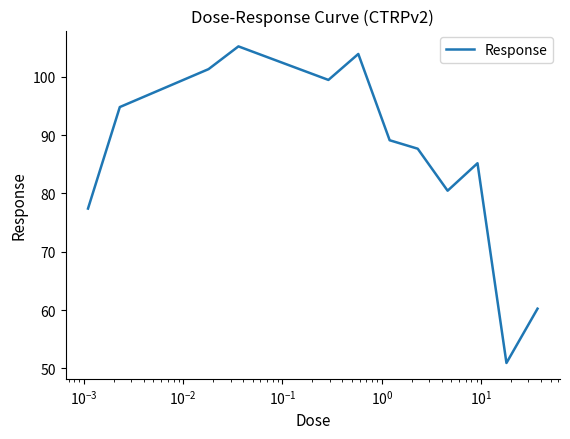

What is the difference between the second highest and minimum values?

53.0